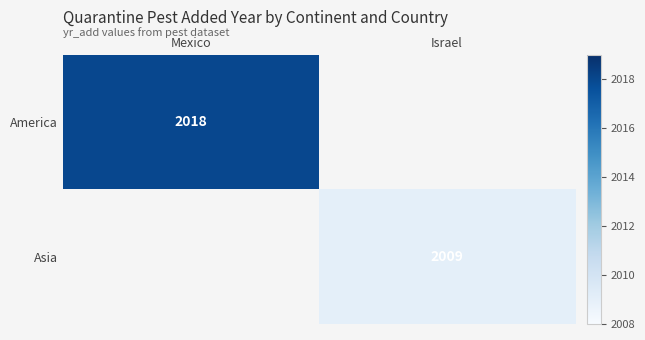

Between Israel and Mexico, which is larger?

Mexico